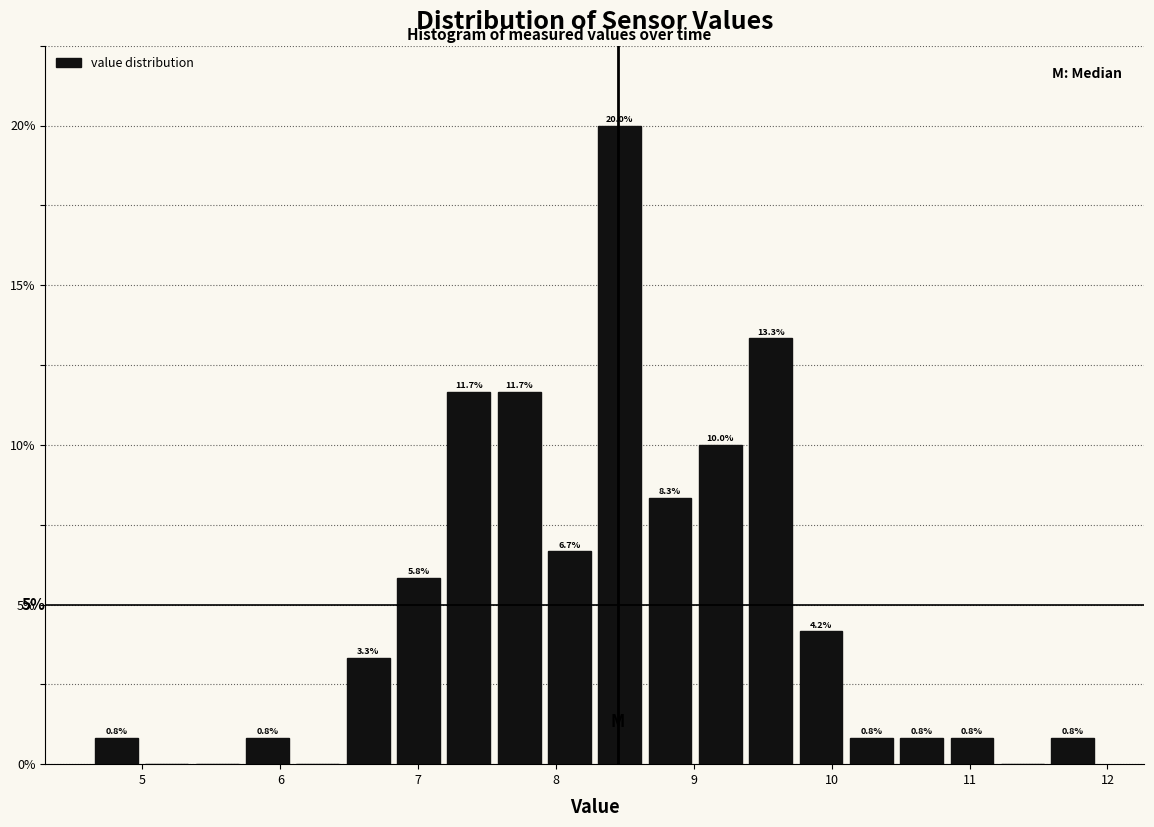

Read against the x-axis, roughly where is the centre of the tallest bar?

8.5